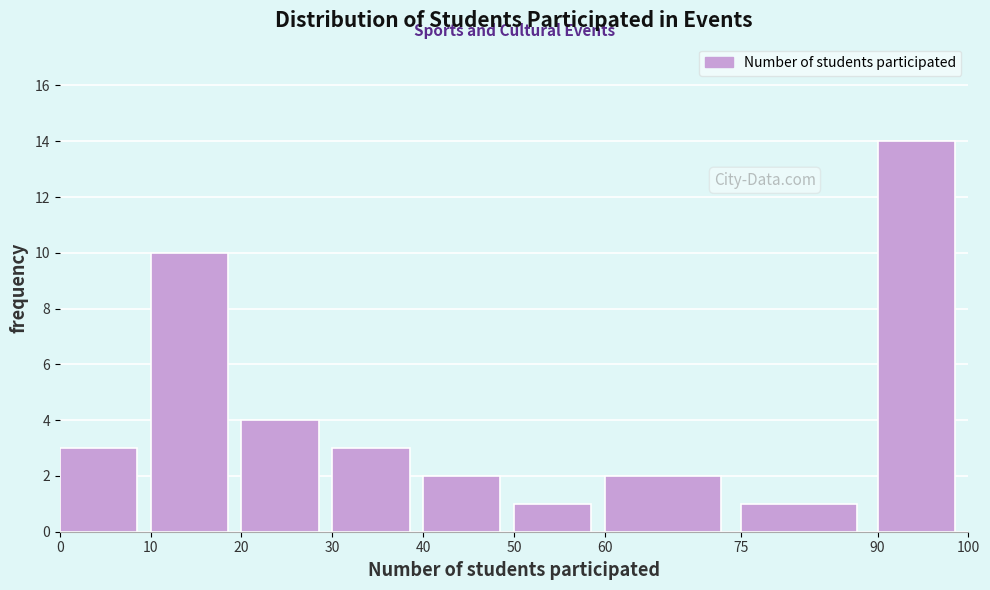

How tall is the bar that spans 10 to 20 on the x-axis? The values are not printed on the chart, so give them approximately, as read against the axis.

10